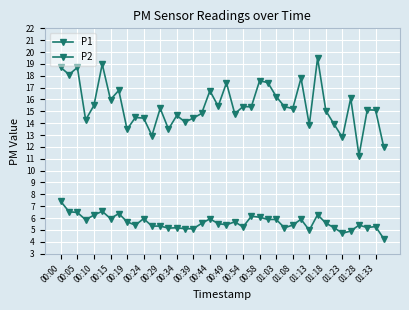

List the labels in order of P1 value, smallest first.

36, 39, 34, 00:54, 00:39, 01:03, 30, 33, 01:13, 00:15, 00:49, 01:18, 00:44, 01:08, 21, 01:23, 32, 38, 37, 28, 00:58, 23, 22, 27, 01:33, 00:19, 00:29, 35, 26, 01:28, 00:34, 20, 25, 24, 29, 00:05, 00:00, 00:10, 00:24, 31